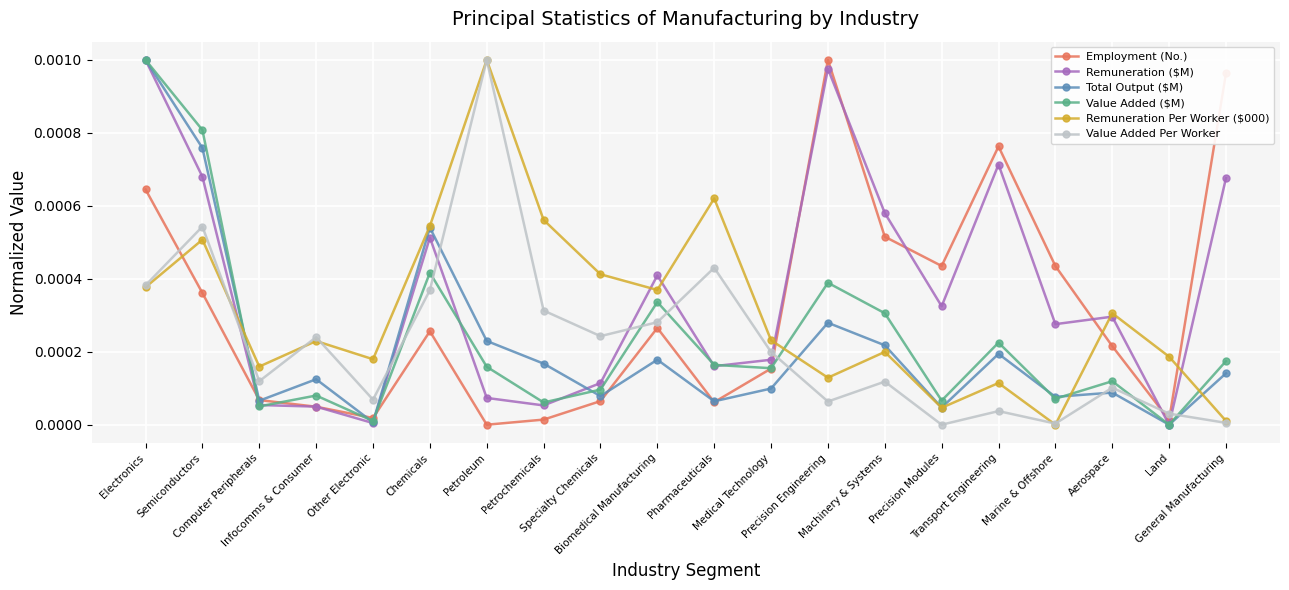

How many categories are shown in the chart?

20